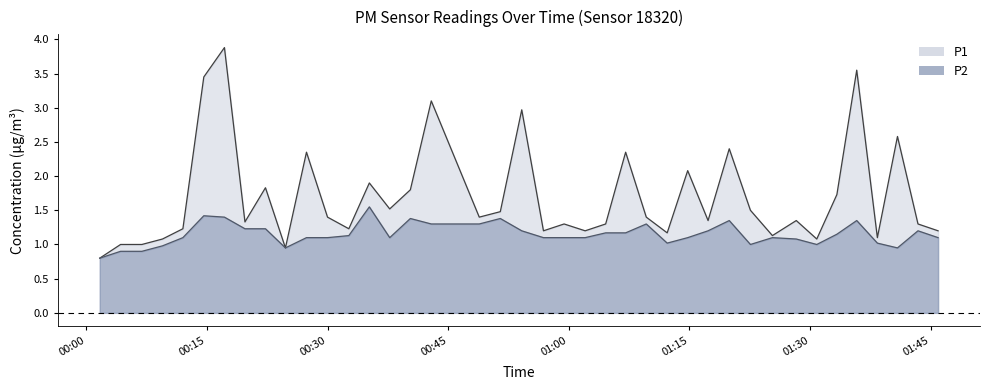

What is the sum of all P1 values?

68.0